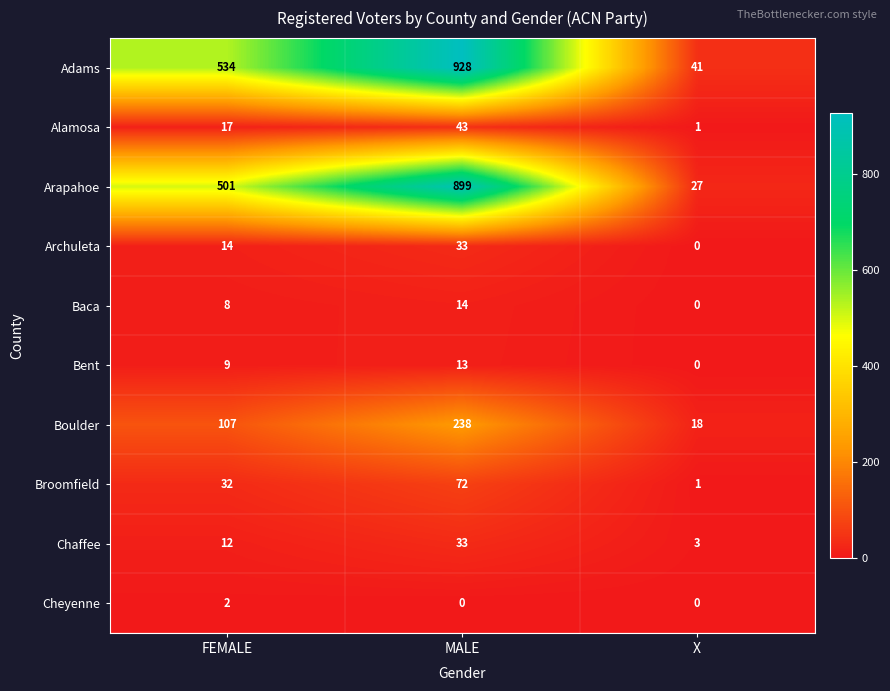

The Arapahoe series shows 340 at FEMALE. True or false?

False